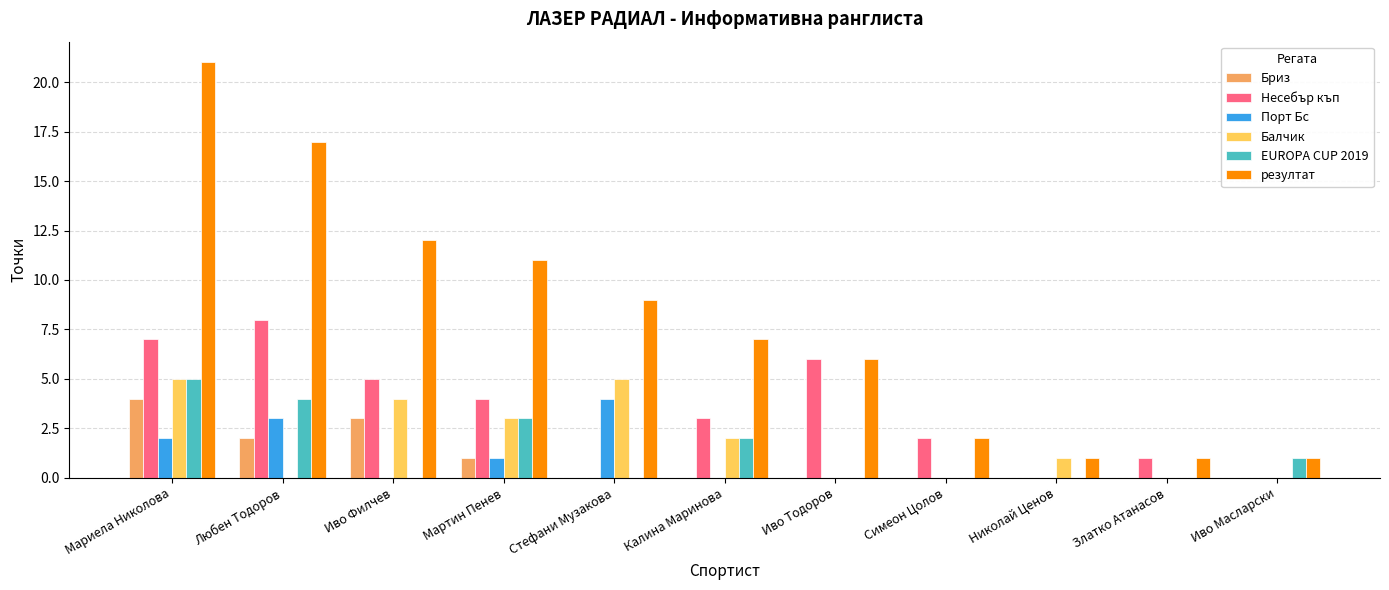

How many data points does each series have?

11